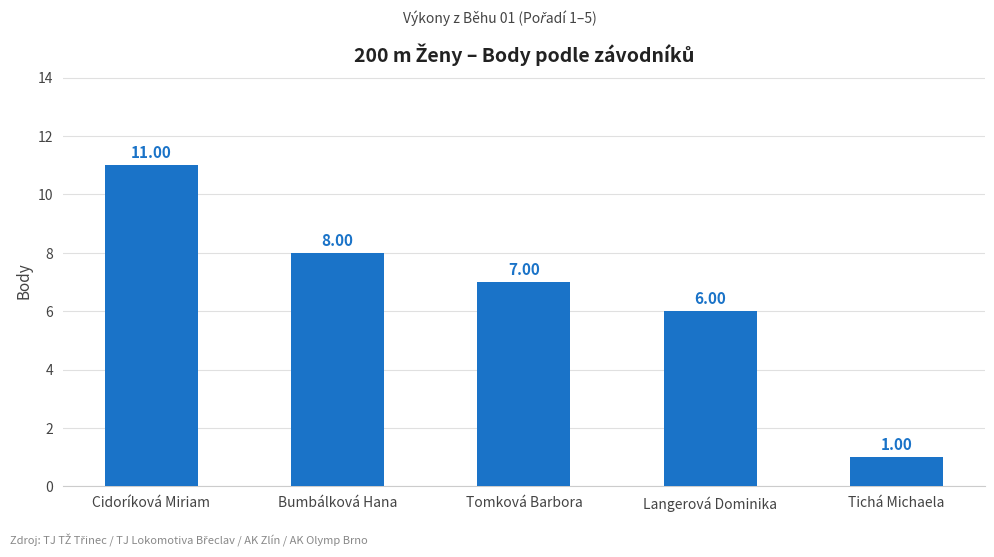

What is the sum of the values at Cidoríková Miriam and Tichá Michaela?

12